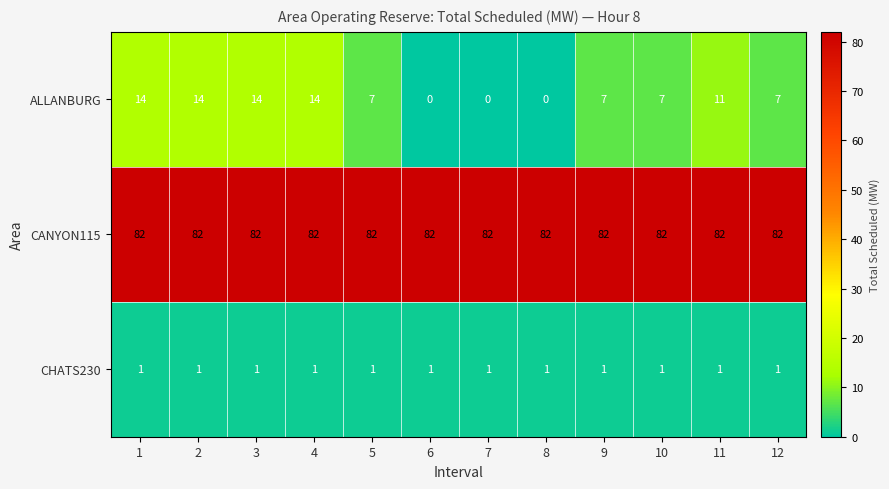

Which series changed the most between 2 and 10?

ALLANBURG